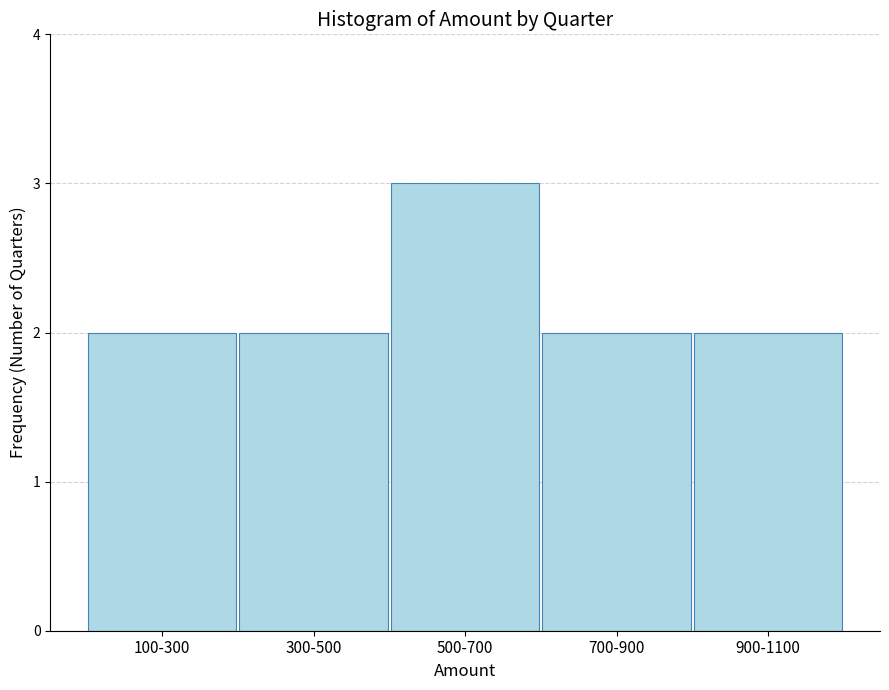

Reading left to right, list all the values displayed in this chart.

100-300=2	300-500=2	500-700=3	700-900=2	900-1100=2